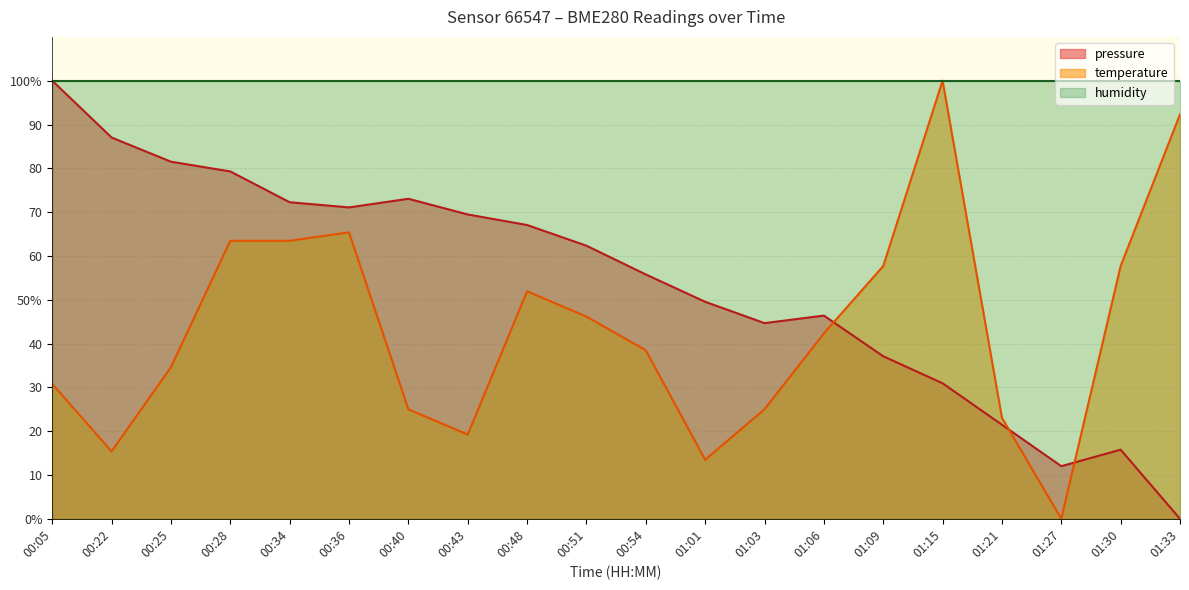

What are all the series names shown in the legend?

pressure, temperature, humidity